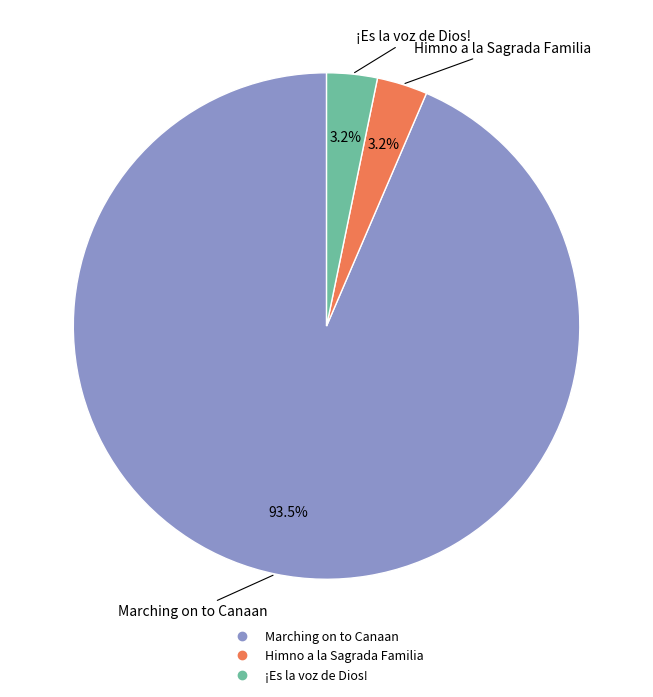

What percentage is NOT represented by ¡Es la voz de Dios!?

96.8%